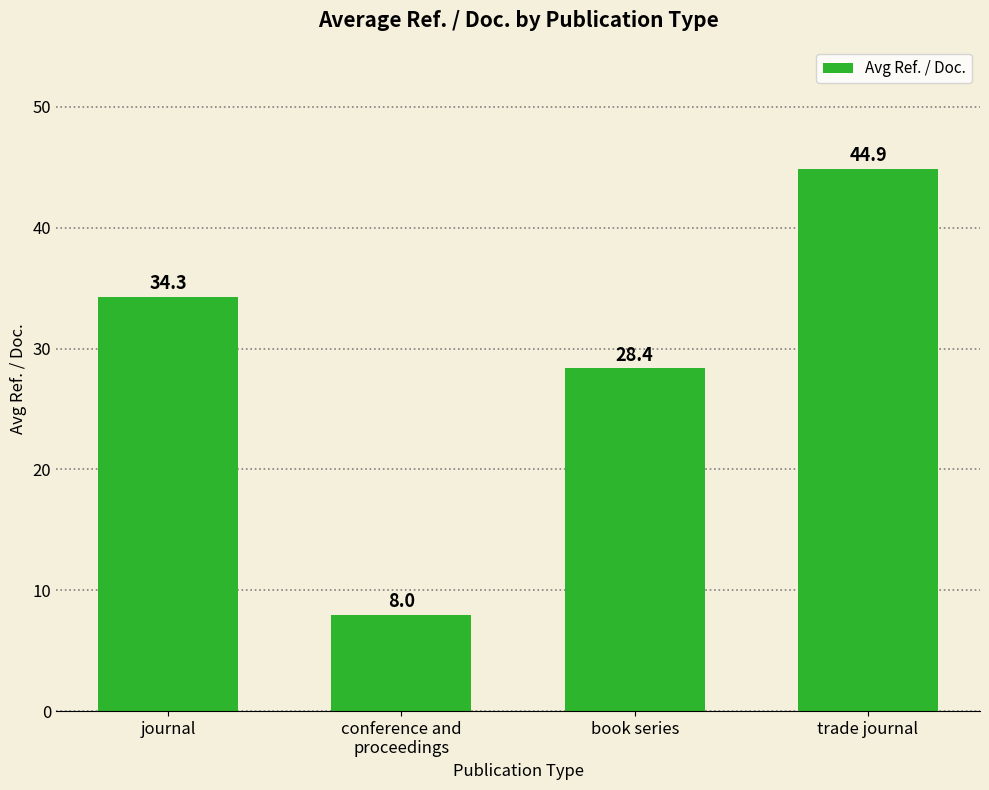

The value at journal is 34.3. True or false?

True